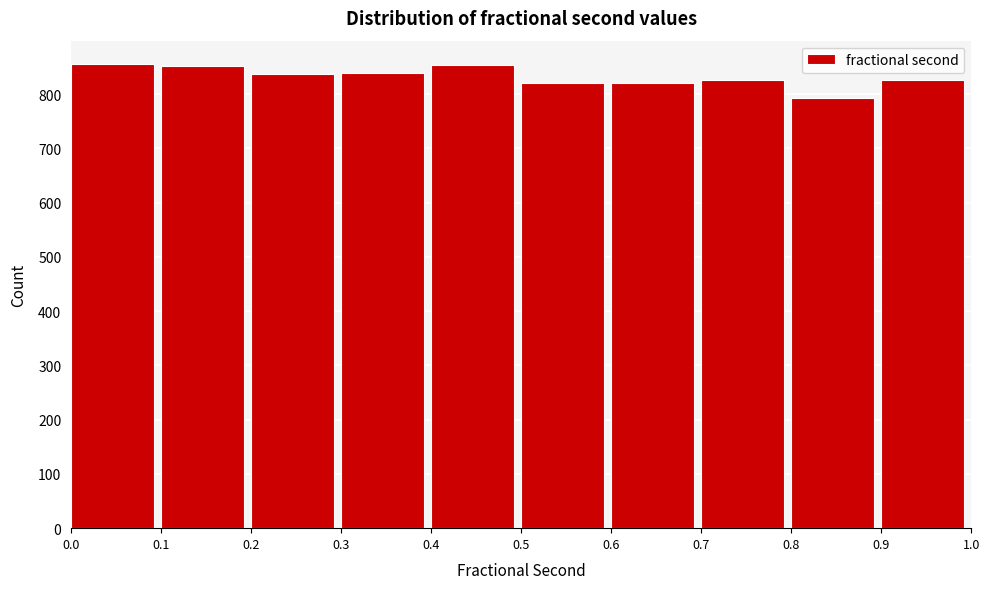

How tall is the bar that spans 0.1 to 0.2 on the x-axis? The values are not printed on the chart, so give them approximately, as read against the axis.

850